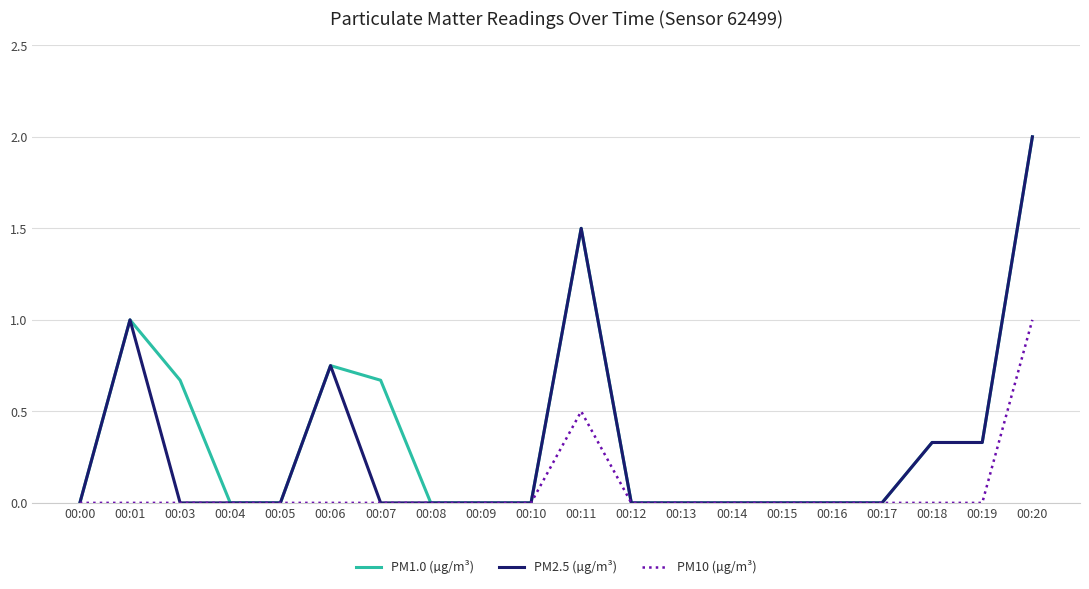

Is this an area chart (filled region under the line)?

No